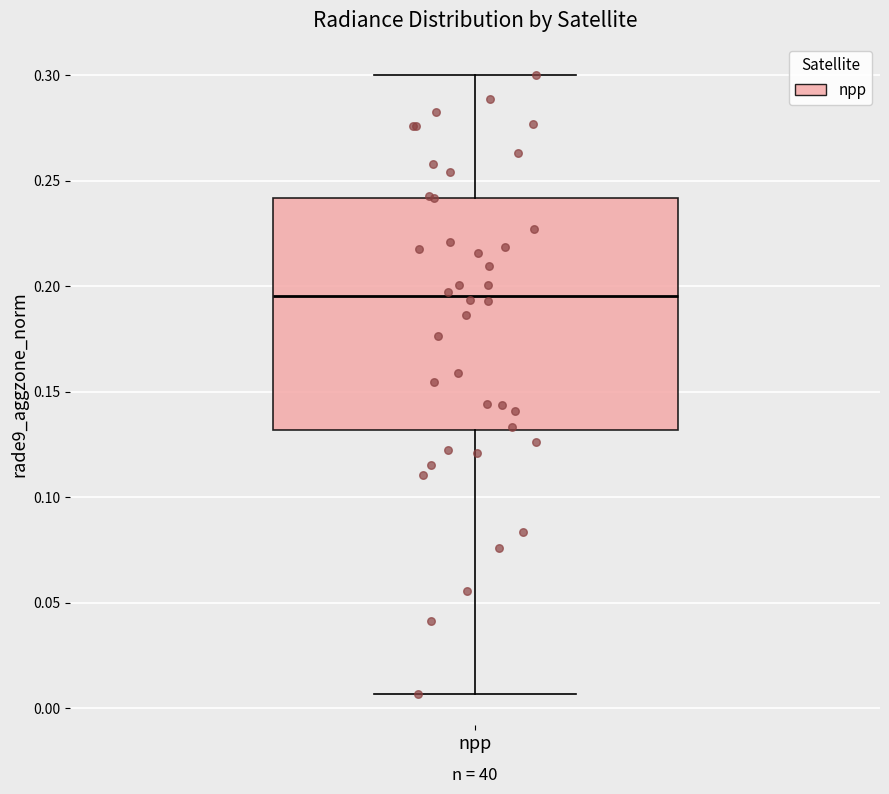

Transcribe this box plot: give where the median line is, the range the box spans, and where the two whiskers end, as read against the y-axis. The values are not printed on the chart, so give them approximately, as read against the axis.

median 0.195, box 0.130 to 0.240, whiskers 0.005 to 0.300